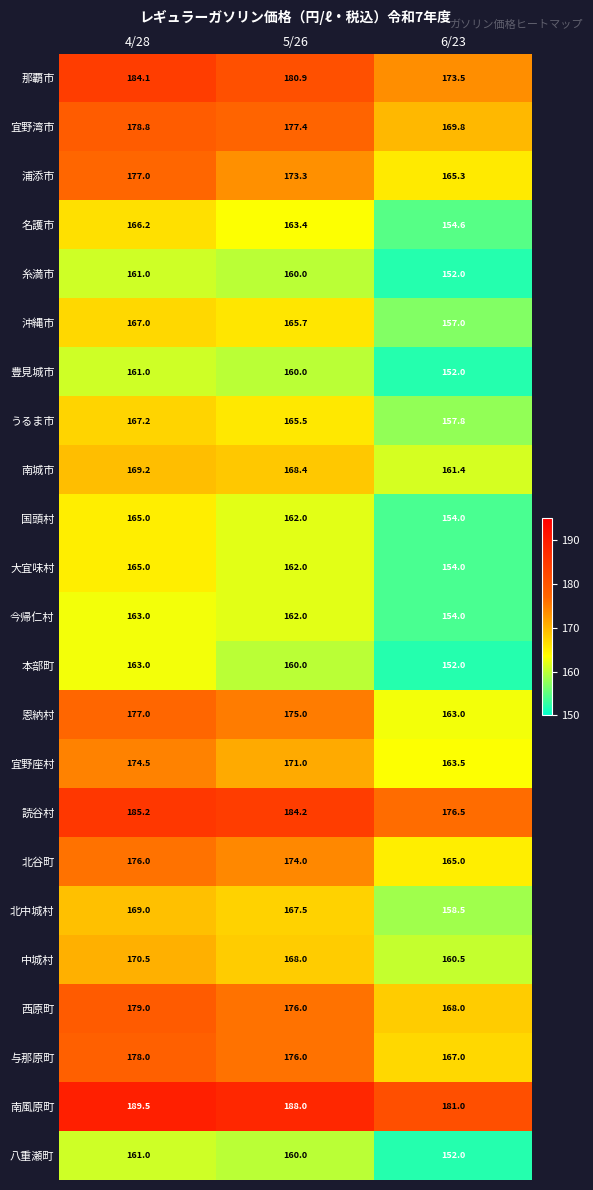

What is the difference between the highest and lowest values at 5/26?

28.0